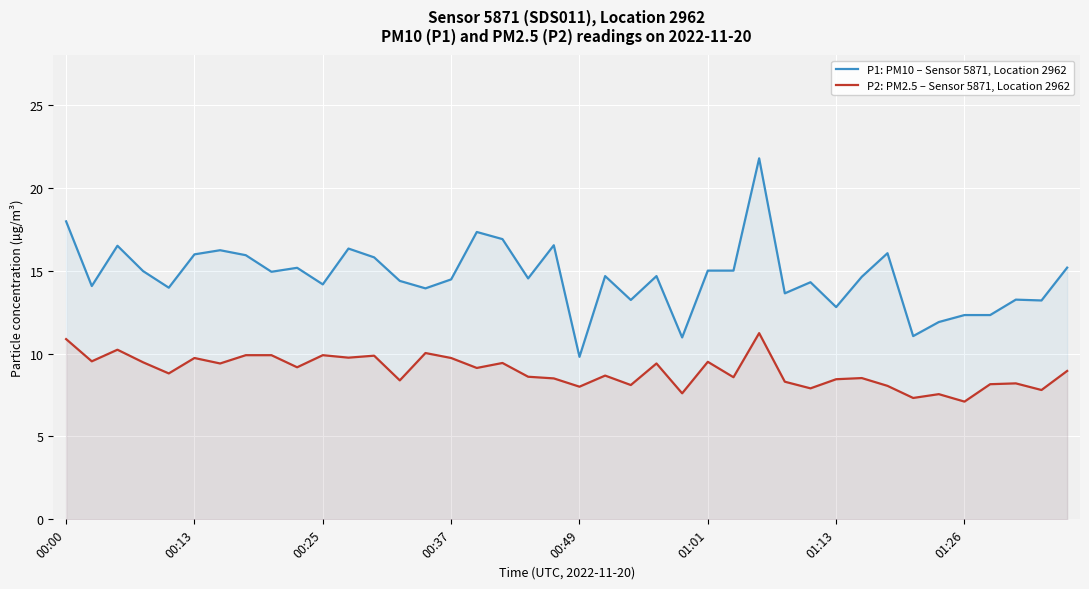

How many lines are shown in the chart?

2